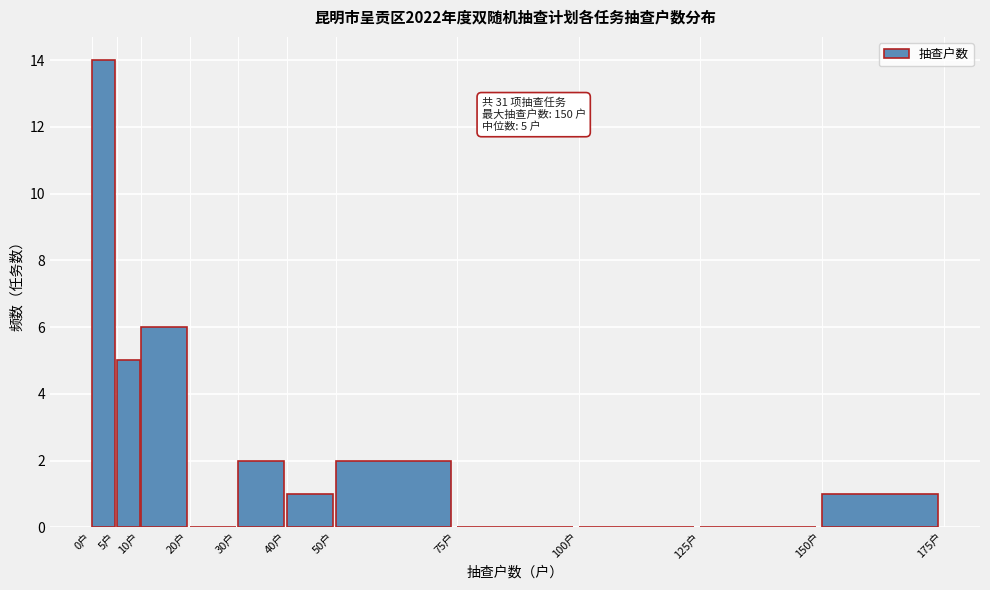

Over which range of the x-axis is the bar tallest?

0 to 5